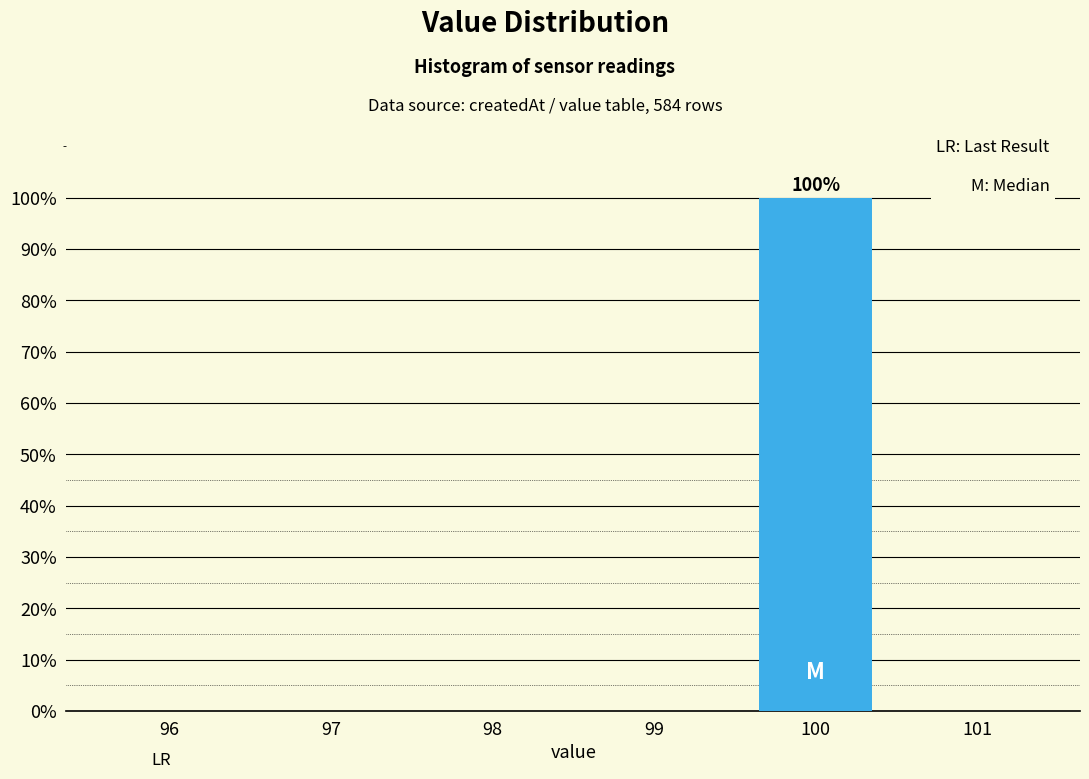

The value at 99 is -38. True or false?

False